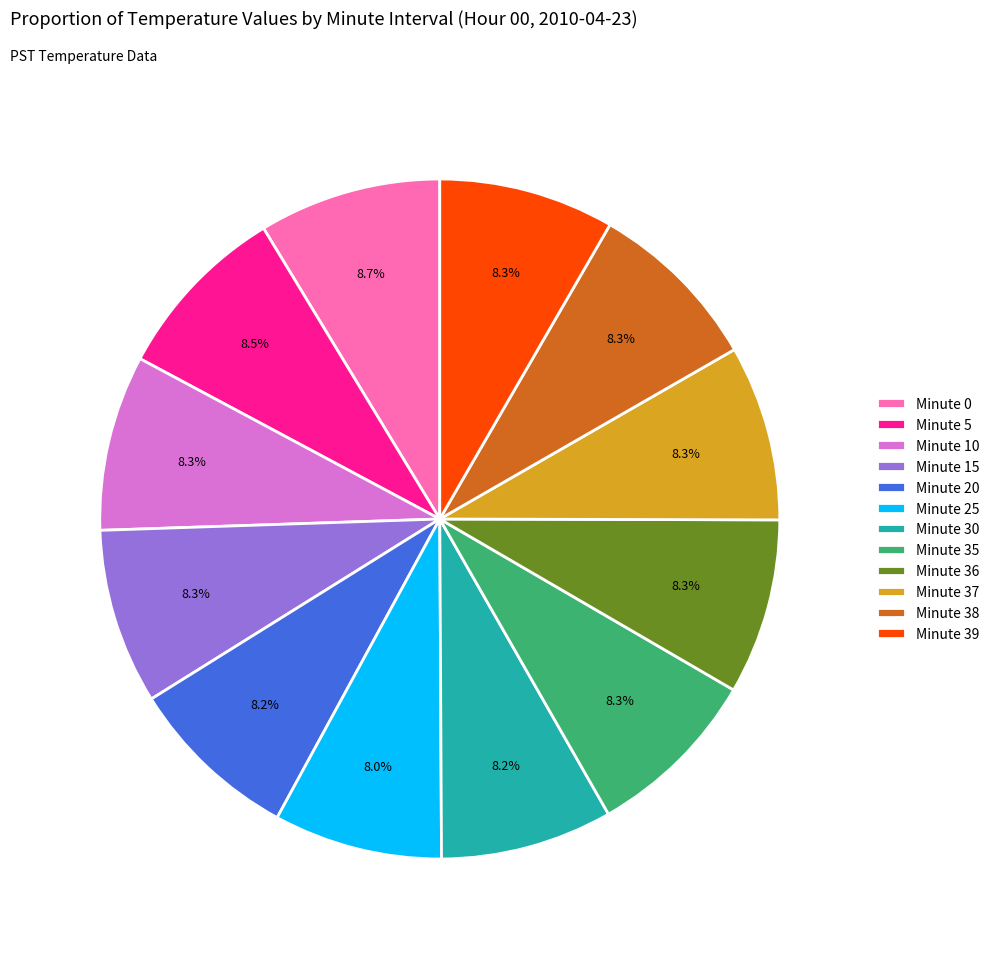

How many slices are in this pie chart?

12